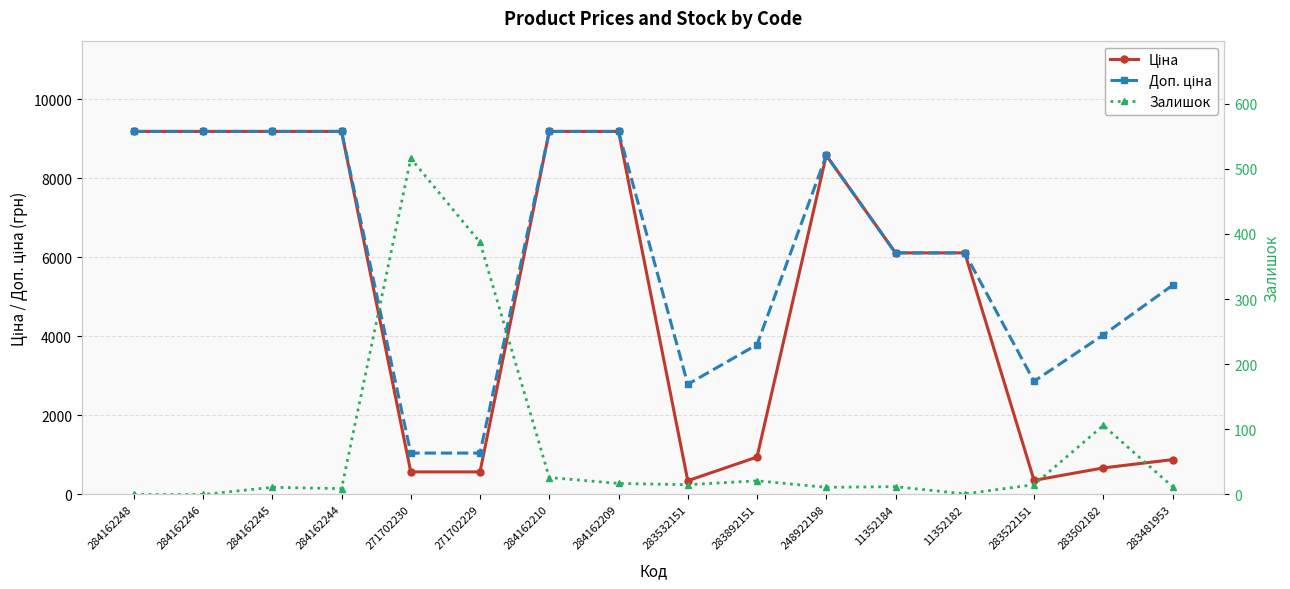

Which series has the widest spread of values?

Ціна